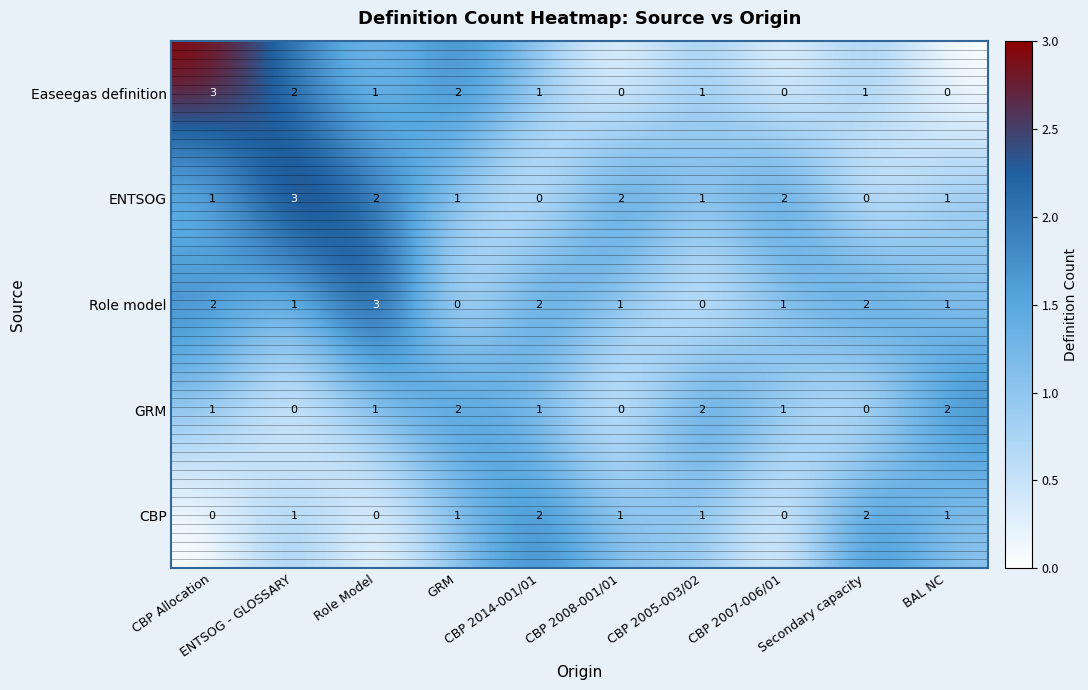

Count the CBP values in the range 0 to 1.

8